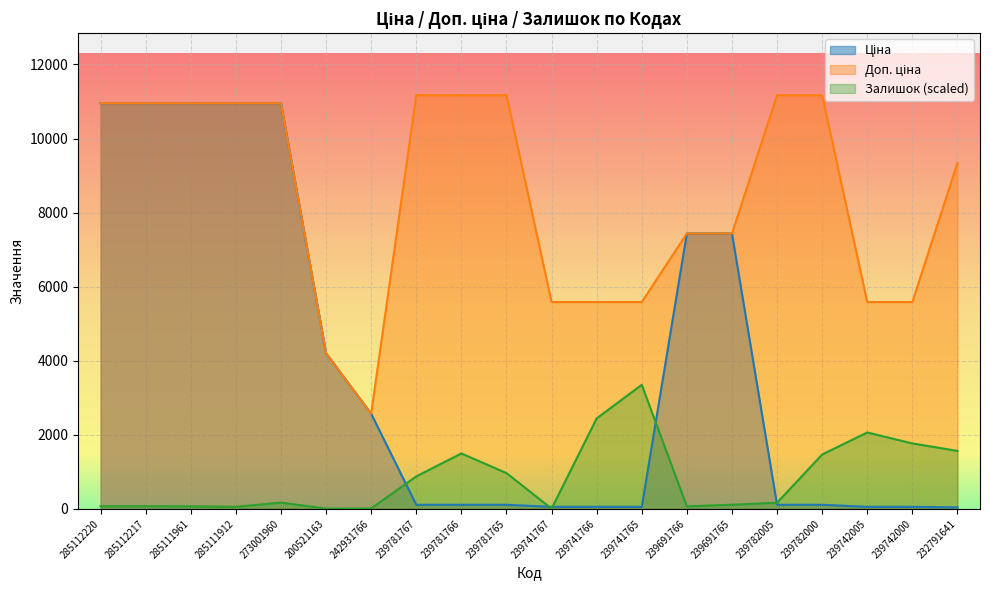

The Залишок series shows 2648.0 at 239742000. True or false?

False